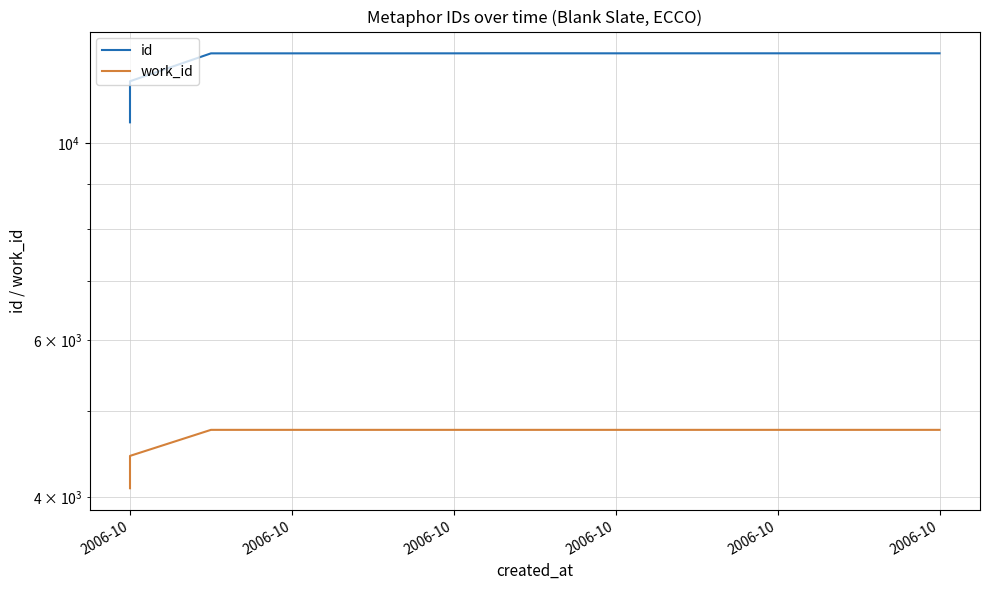

Rank the categories by work_id value from lowest to highest.

2006-10, 2006-10, 2006-10, 2006-10, 2006-10